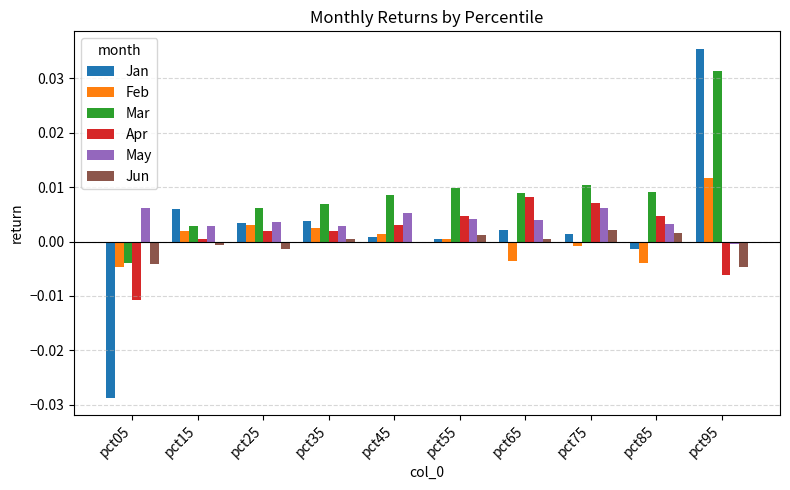

At which label does Jan reach its peak?

pct95